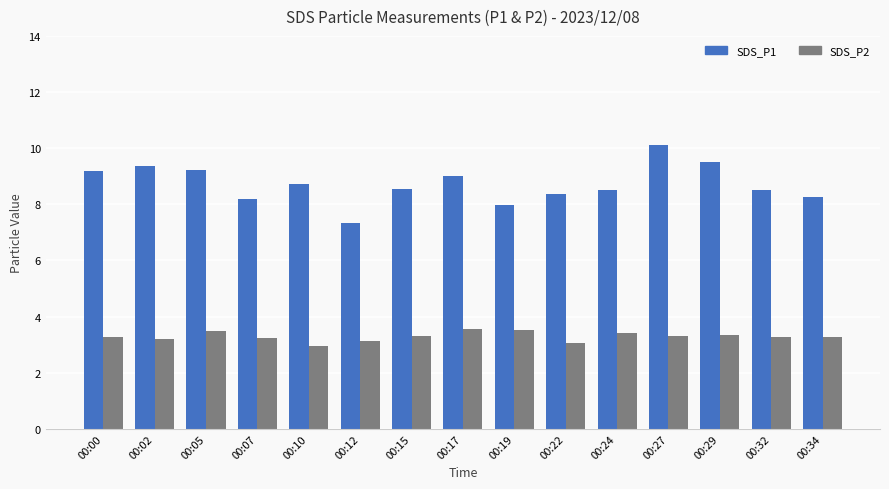

Count the number of data series in this chart.

2